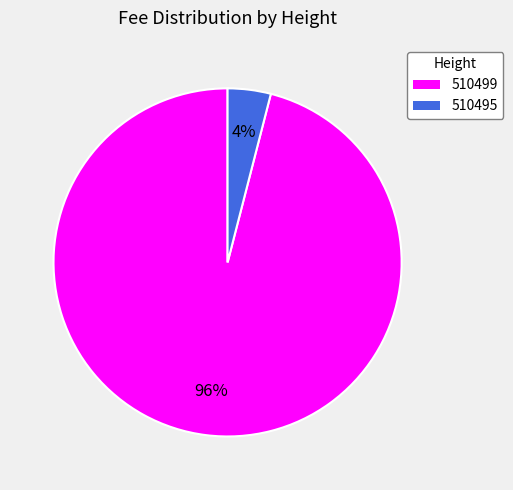

To the nearest percent, what is the difference between the 510495 and 510499 slice percentages?

92%